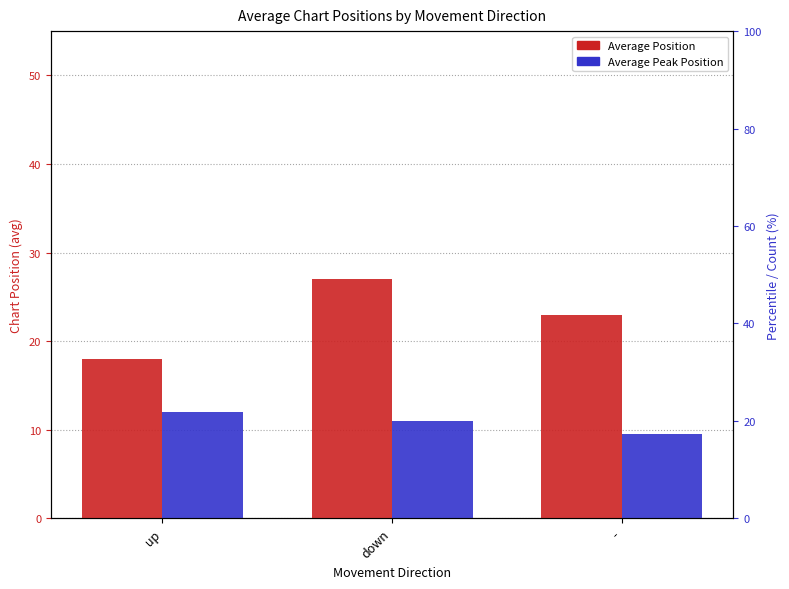

How many data points in Average Peak Position are above 11?

1